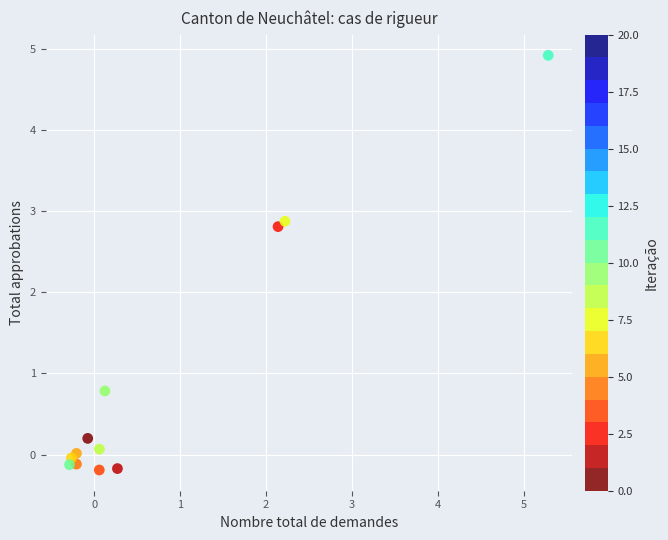

What Y value in the scatter plot is closest to 2?

2.8